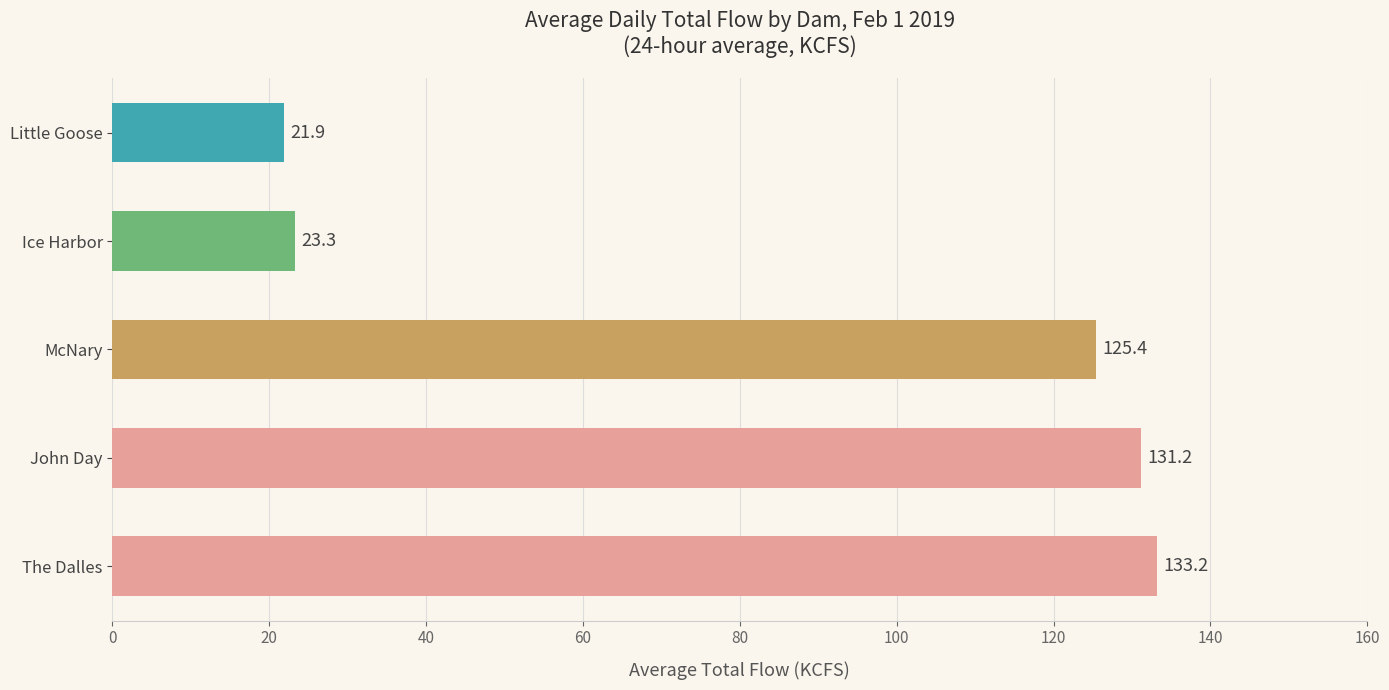

How many series are shown in this chart?

1